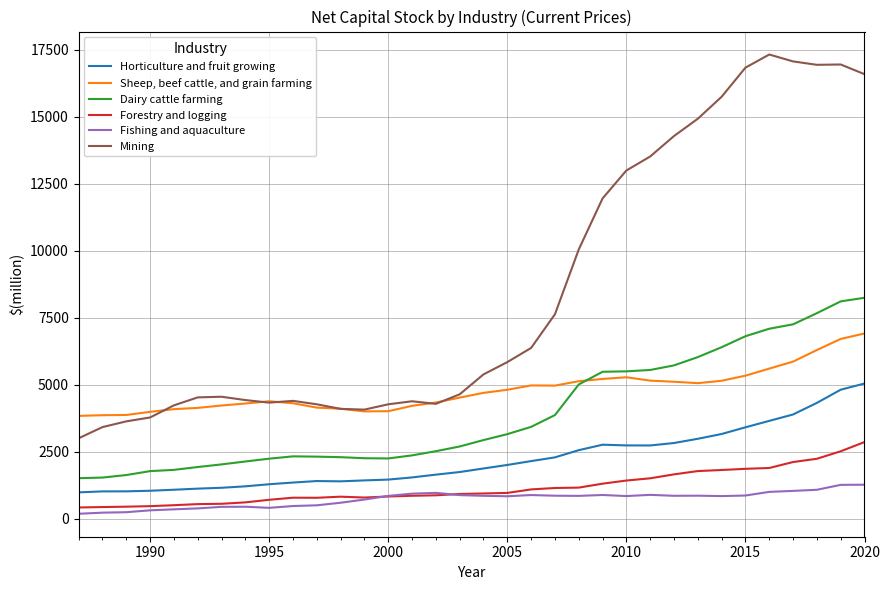

What is the difference between the maximum and minimum values in the Forestry and logging series?

2440